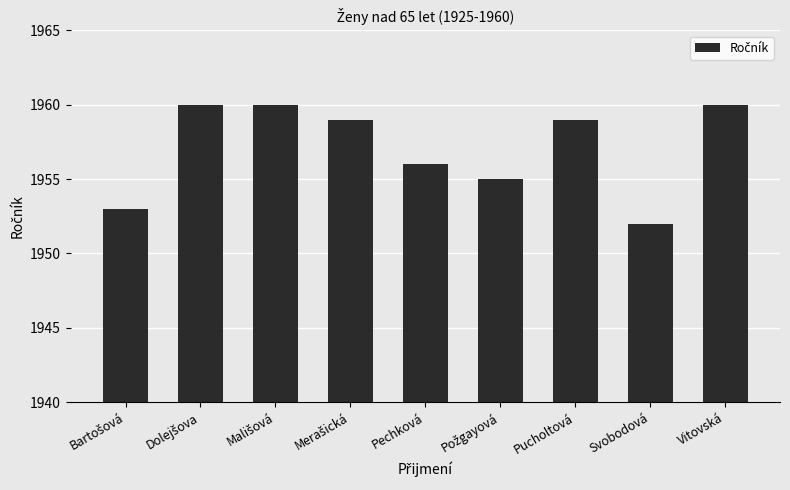

Is it true that the value at Pechková is 1956?

True